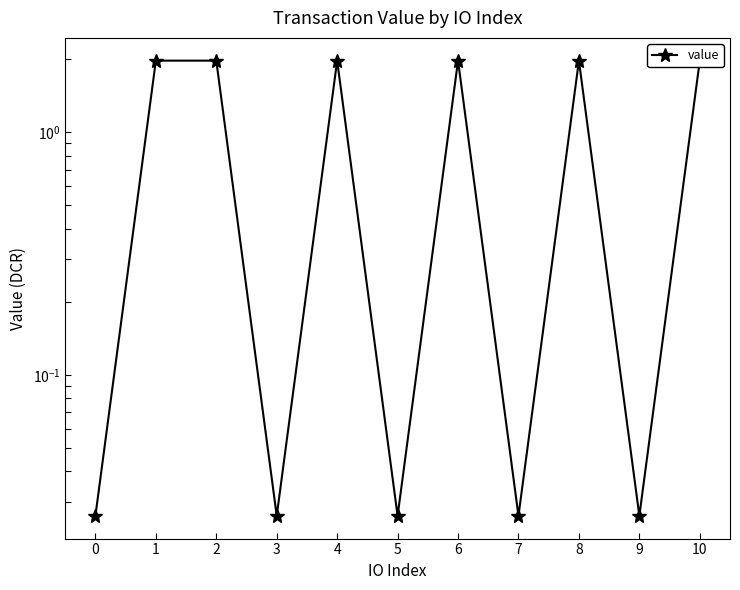

What is the difference between the second highest and minimum values?

1.9